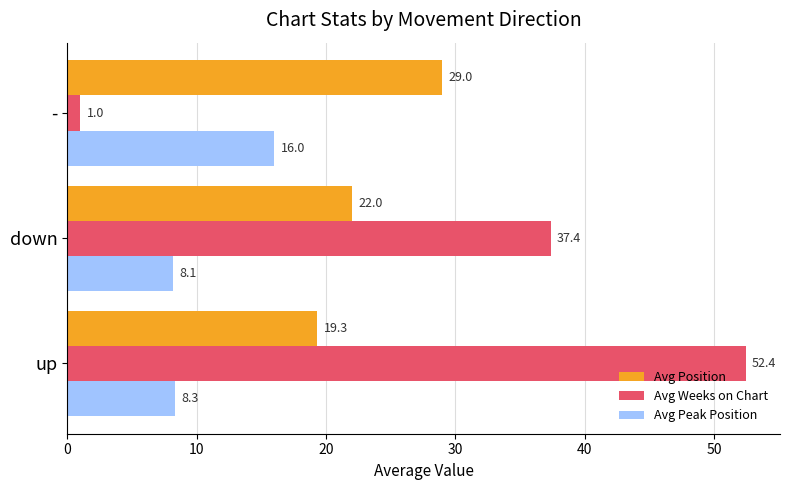

Is it true that Avg Weeks on Chart equals 1.0 at -?

True